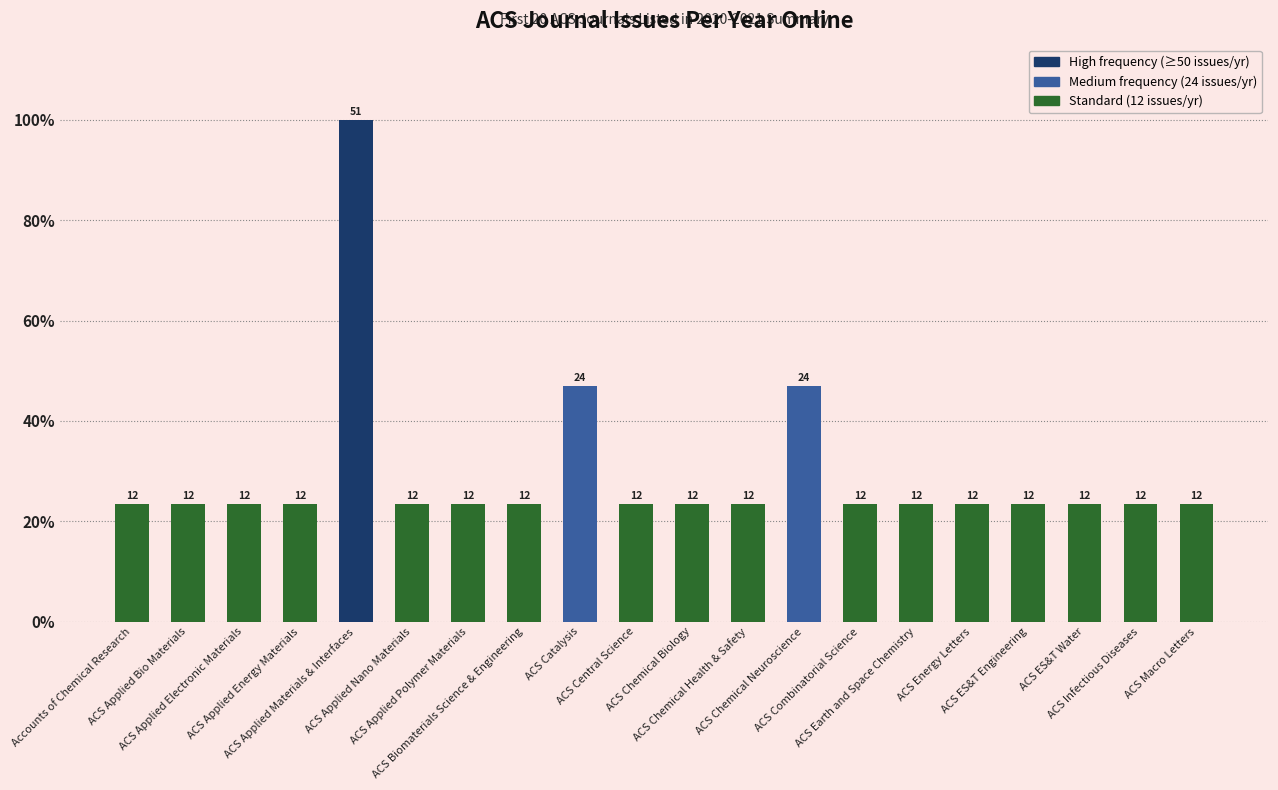

What is the label of the 1st bar from the left?

Accounts of Chemical Research